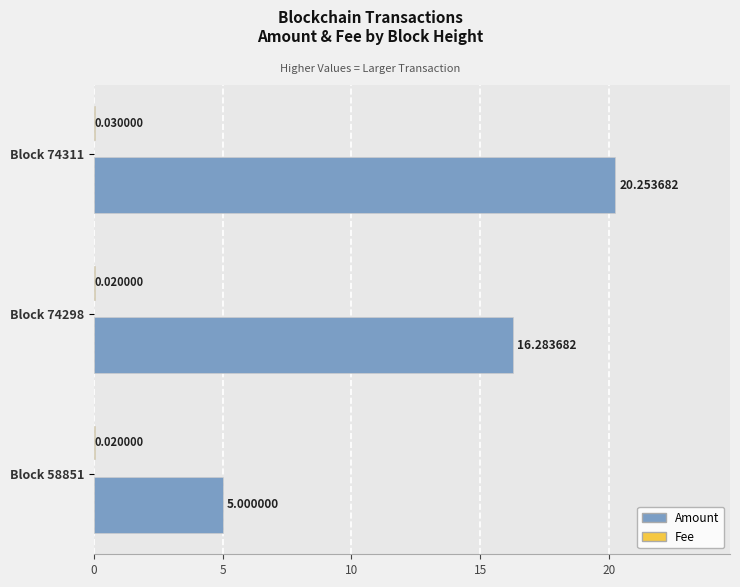

Between Block 74311 and Block 74298, which series saw the biggest shift?

Amount